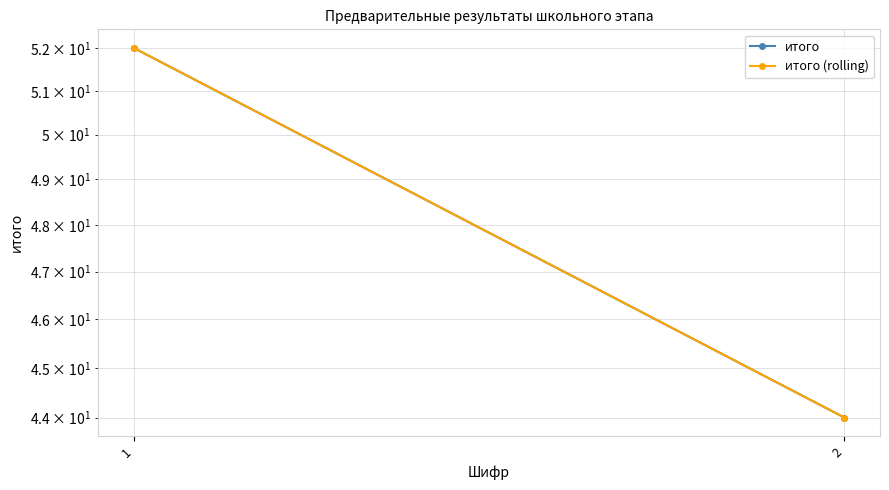

How many distinct data groups are displayed?

2